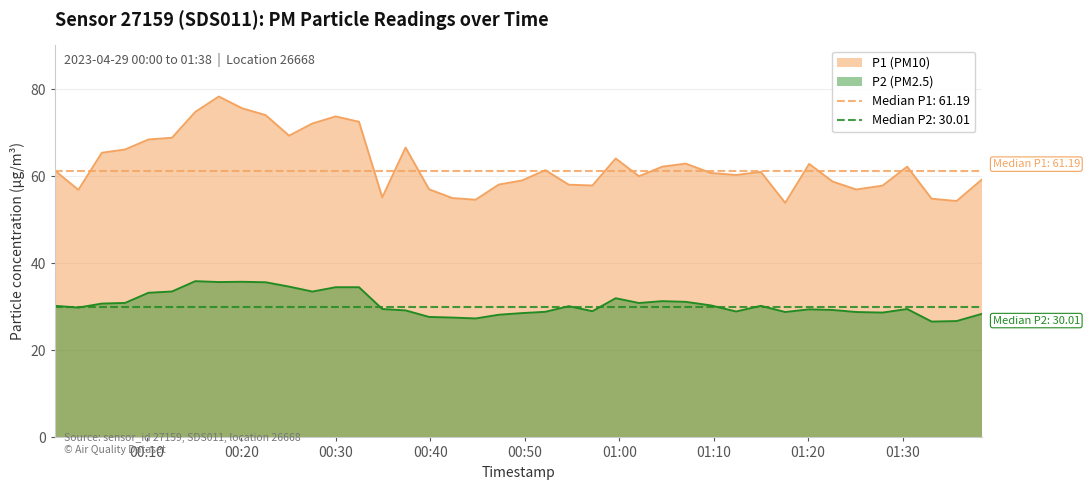

What is the maximum value shown in the chart?

78.4